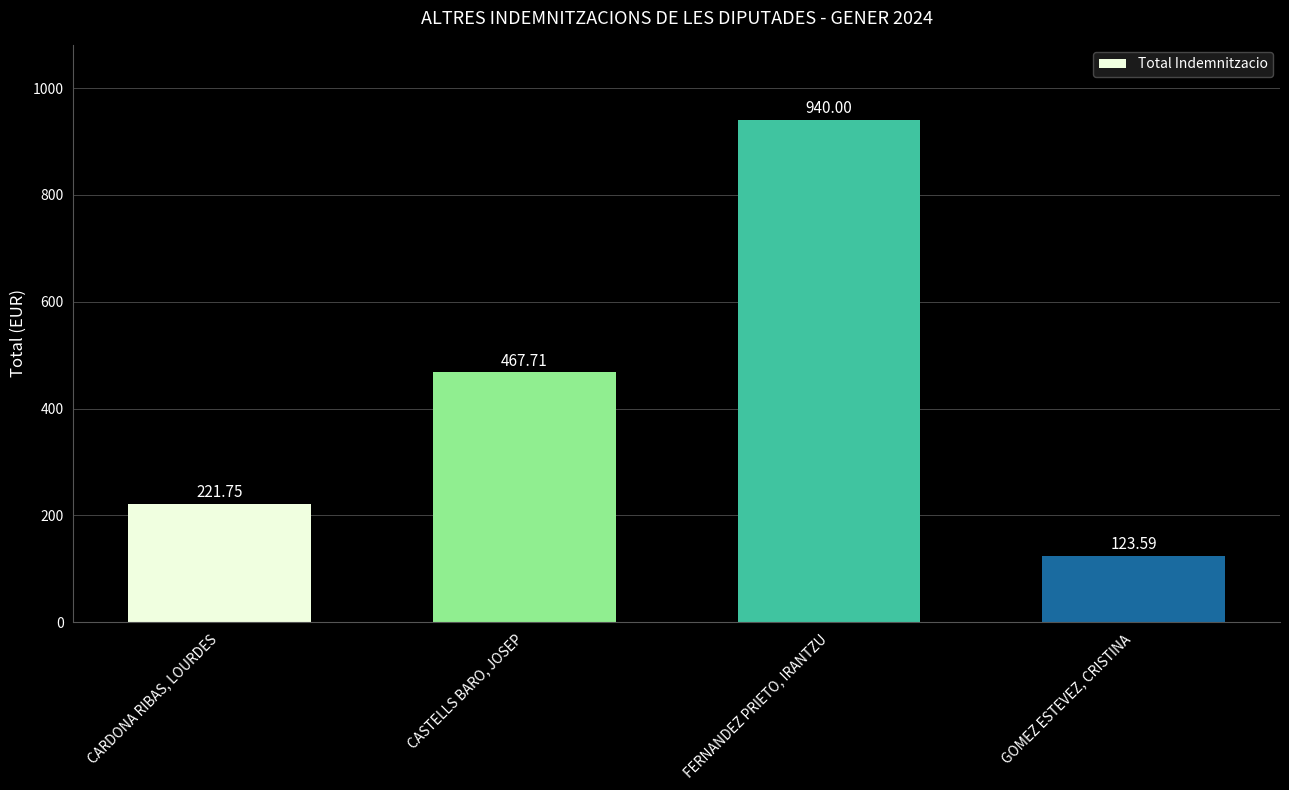

What is the sum of the values at GOMEZ ESTEVEZ, CRISTINA and FERNANDEZ PRIETO, IRANTZU?

1063.6